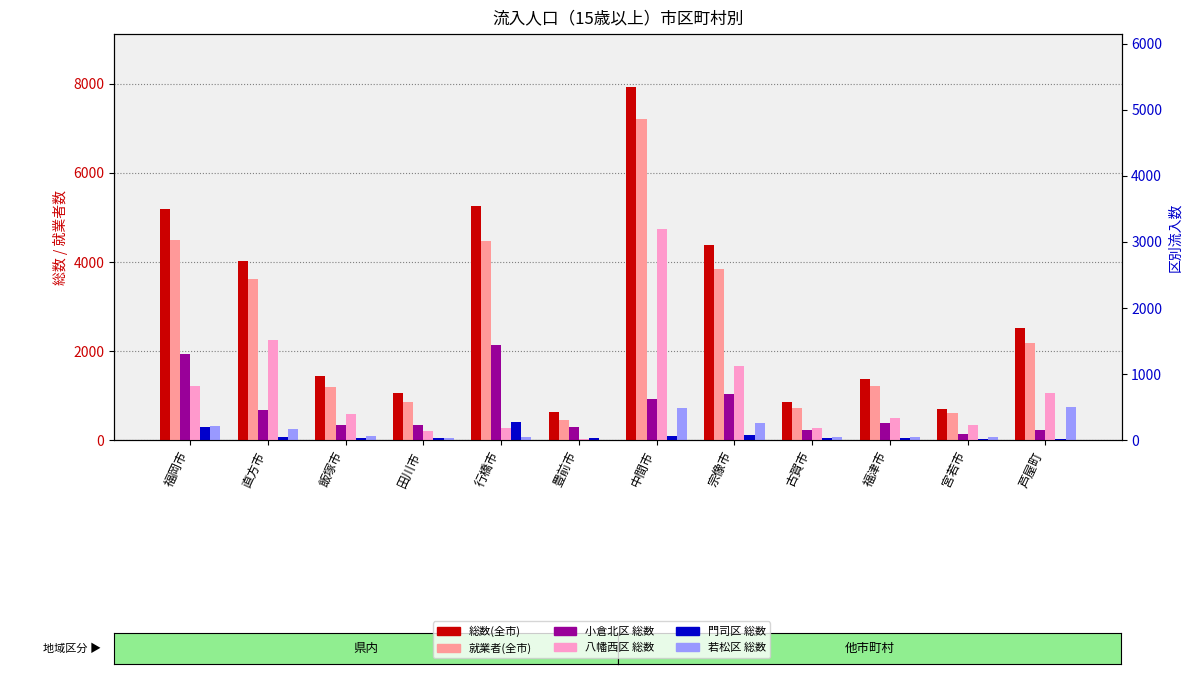

Between 豊前市 and 福津市, which series saw the biggest shift?

就業者(全市)